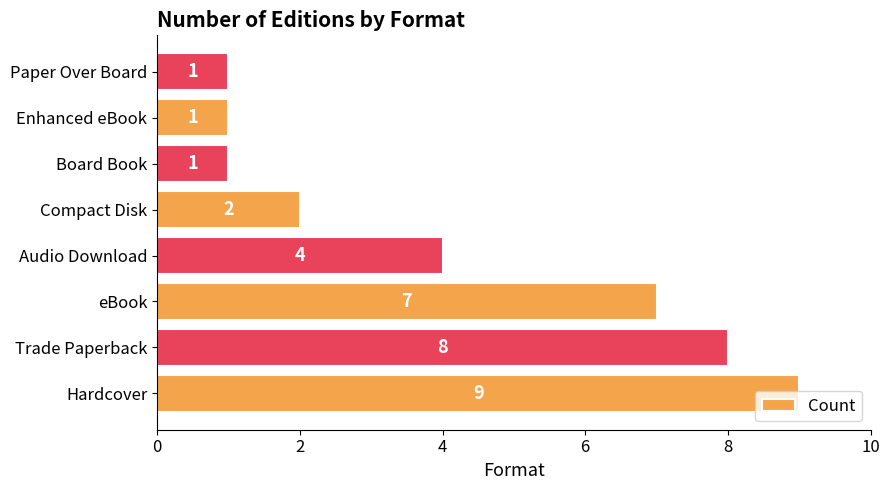

What is the minimum value shown in the chart?

1